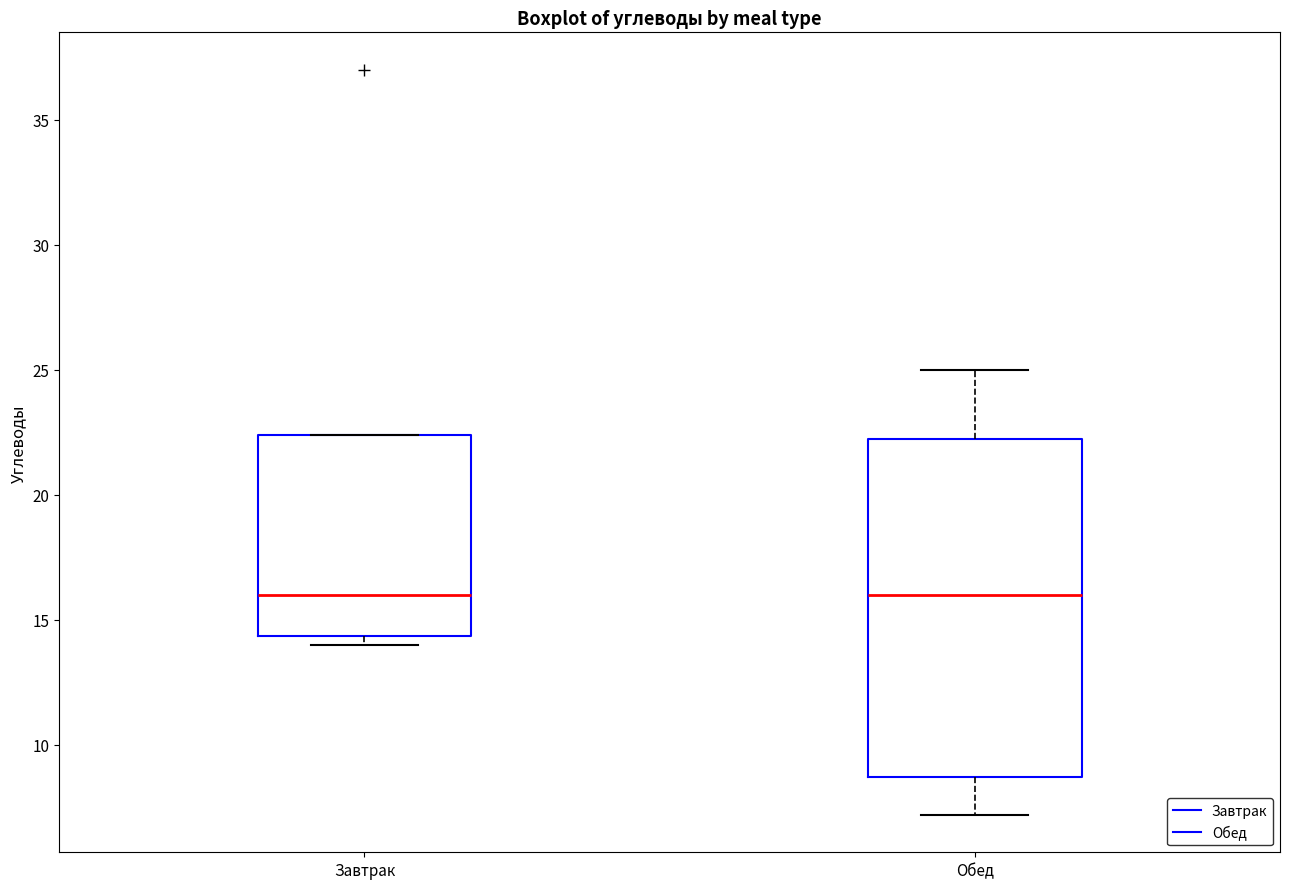

Which box is the tallest, from its lower edge to its upper edge?

Обед